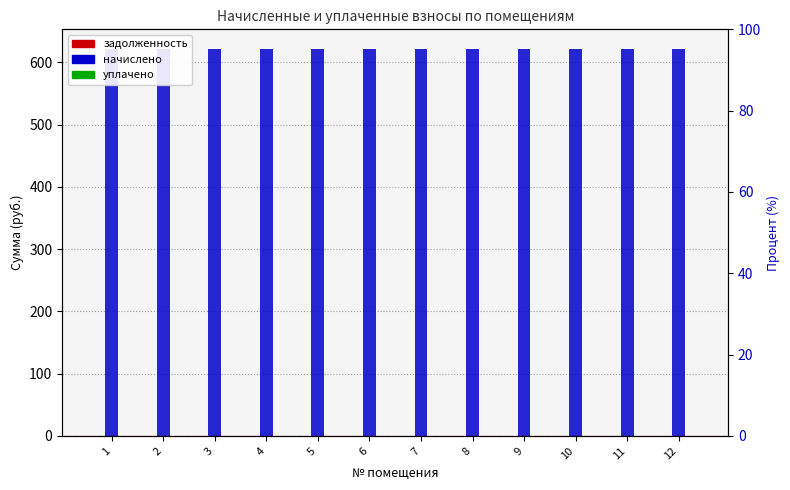

What is the total value across all series at 3?

621.7